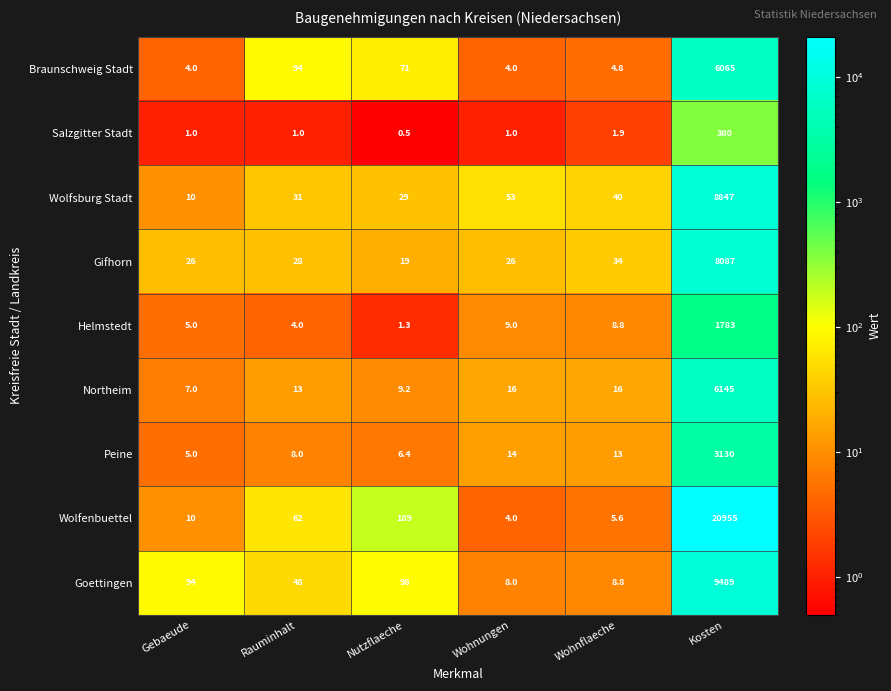

What is the spread (max minus min) of values at Rauminhalt?

93.0